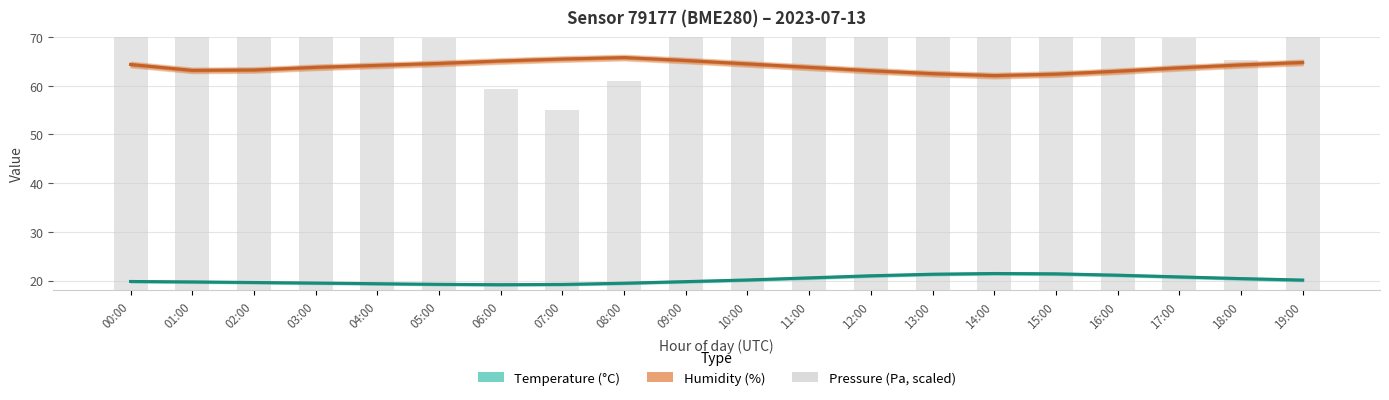

How many categories are shown in the chart?

20